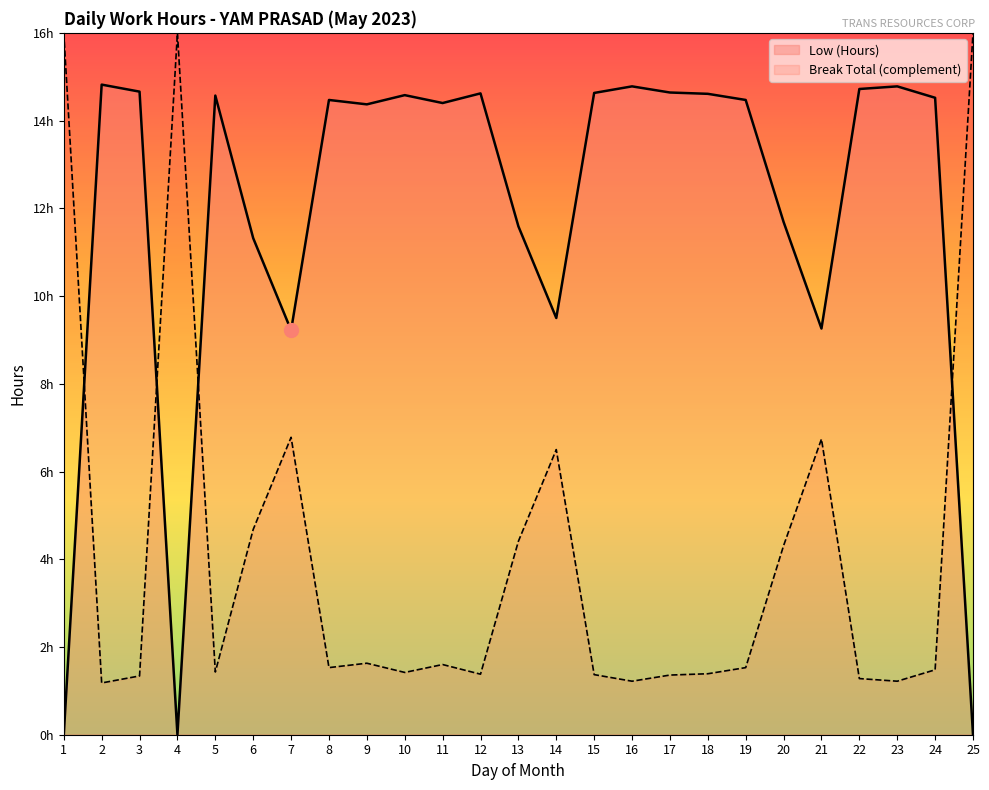

At which label is the value closest to 7?

7